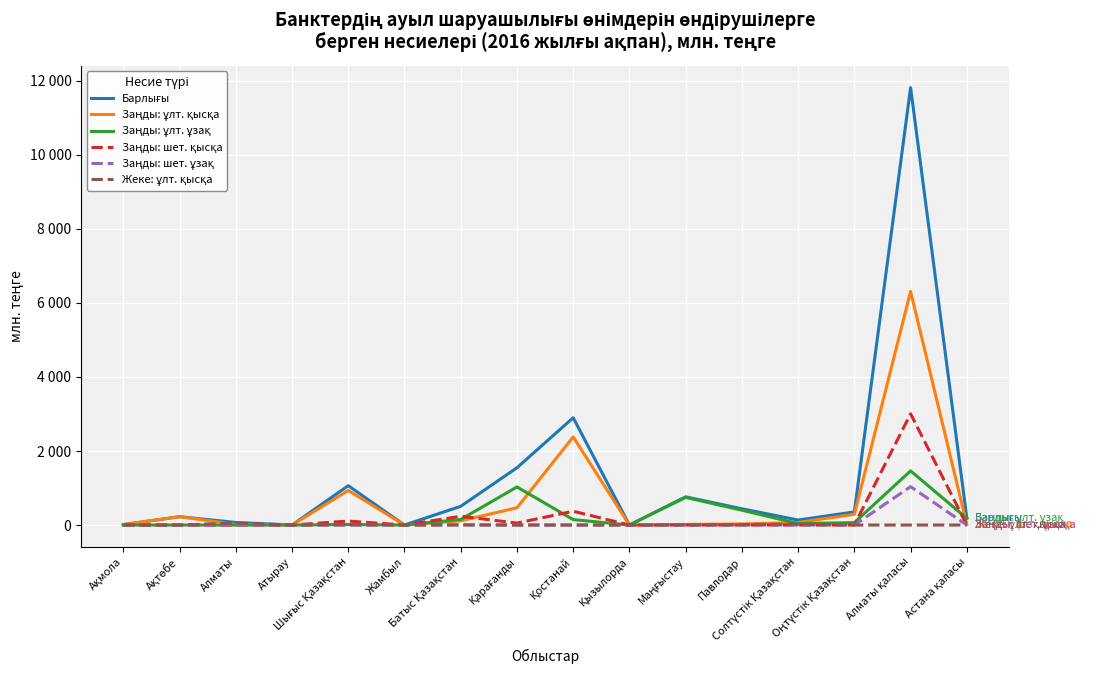

List the labels in order of Жеке: ұлт. қысқа value, largest first.

Алматы, Солтүстік Қазақстан, Павлодар, Шығыс Қазақстан, Батыс Қазақстан, Ақмола, Ақтөбе, Атырау, Жамбыл, Қарағанды, Қостанай, Қызылорда, Маңғыстау, Оңтүстік Қазақстан, Алматы қаласы, Астана қаласы